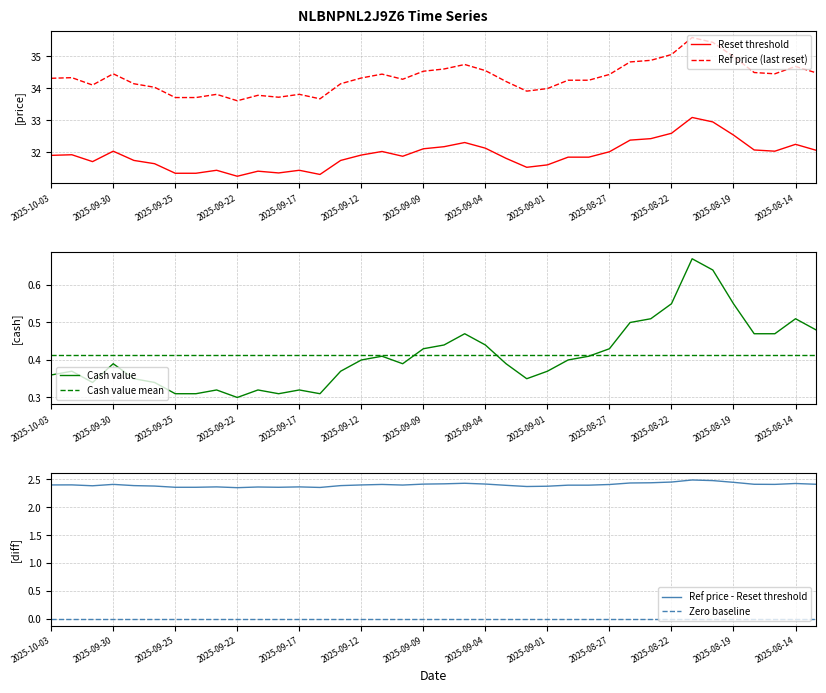

Is it true that Reset threshold equals 31.4 at 2025-09-17?

True